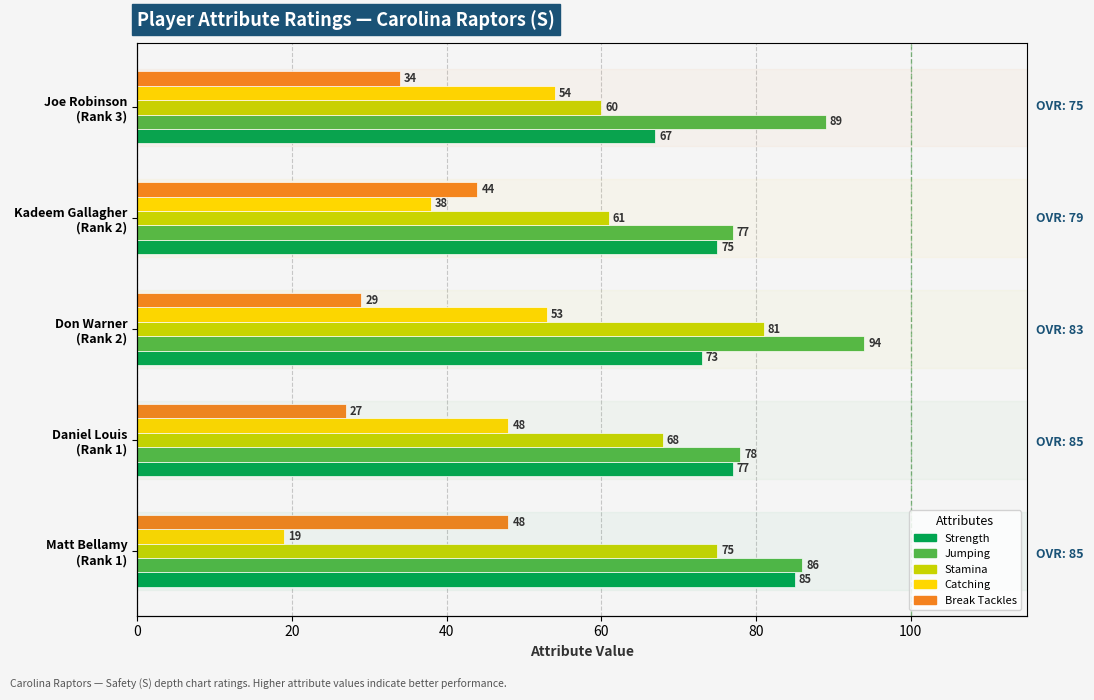

At Kadeem Gallagher (Rank 2), list the series in order from smallest to largest.

Catching, Break Tackles, Stamina, Strength, Jumping